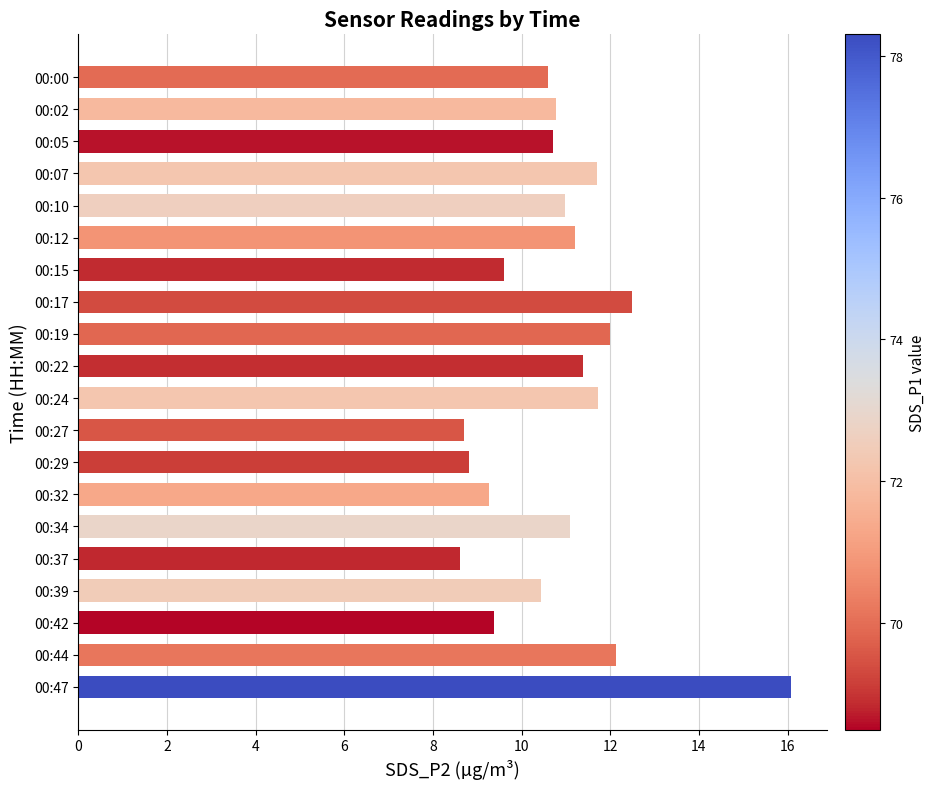

The value at 00:10 is 11.0. True or false?

True